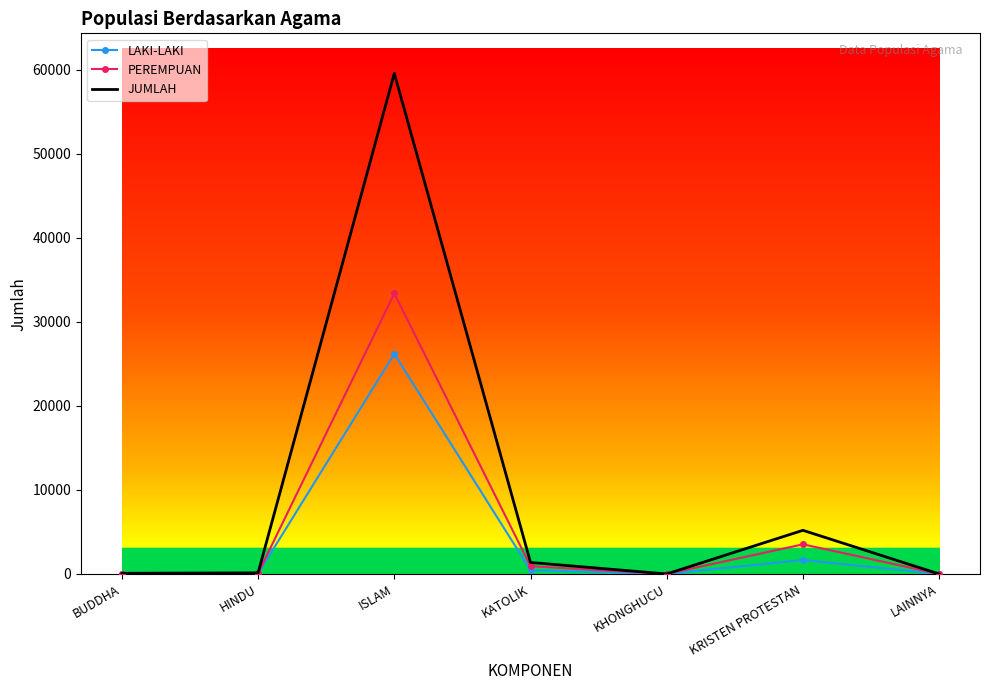

Rank the series by their maximum value, from highest to lowest.

JUMLAH, PEREMPUAN, LAKI-LAKI